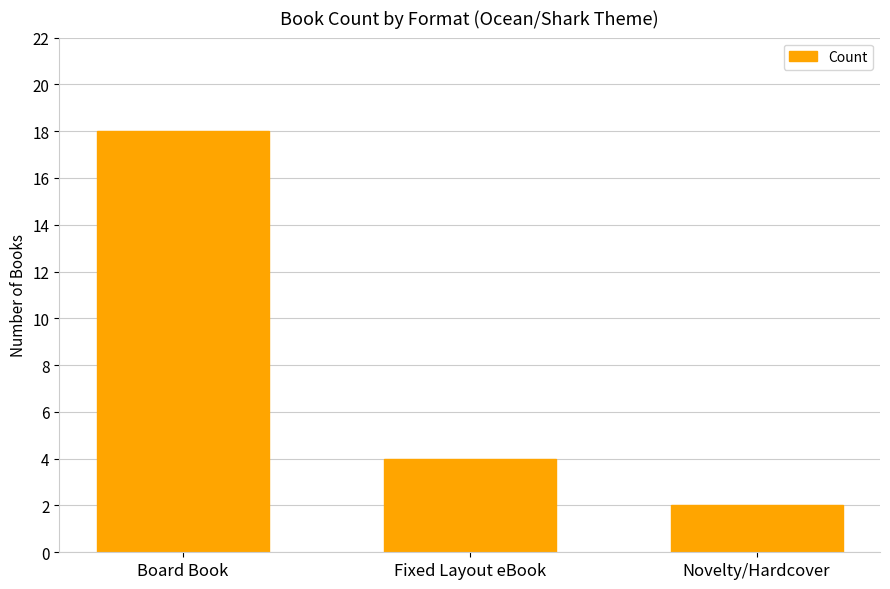

List the labels in order of value, smallest first.

Novelty/Hardcover, Fixed Layout eBook, Board Book